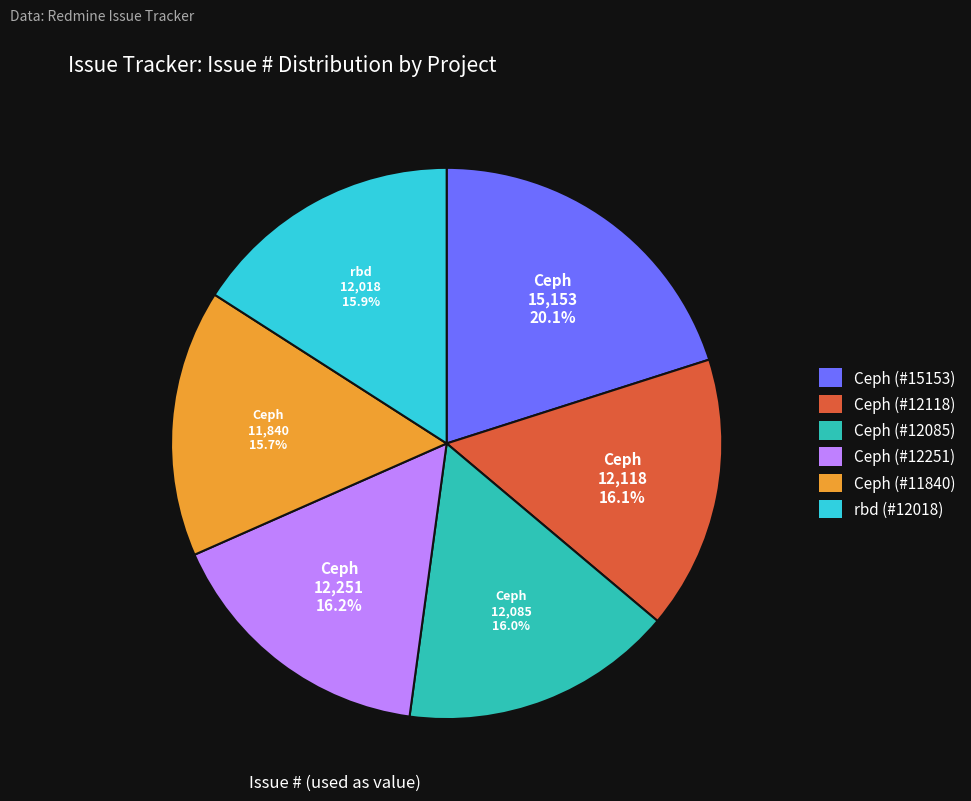

Is it true that Ceph (#12085) is 16% of the pie?

True